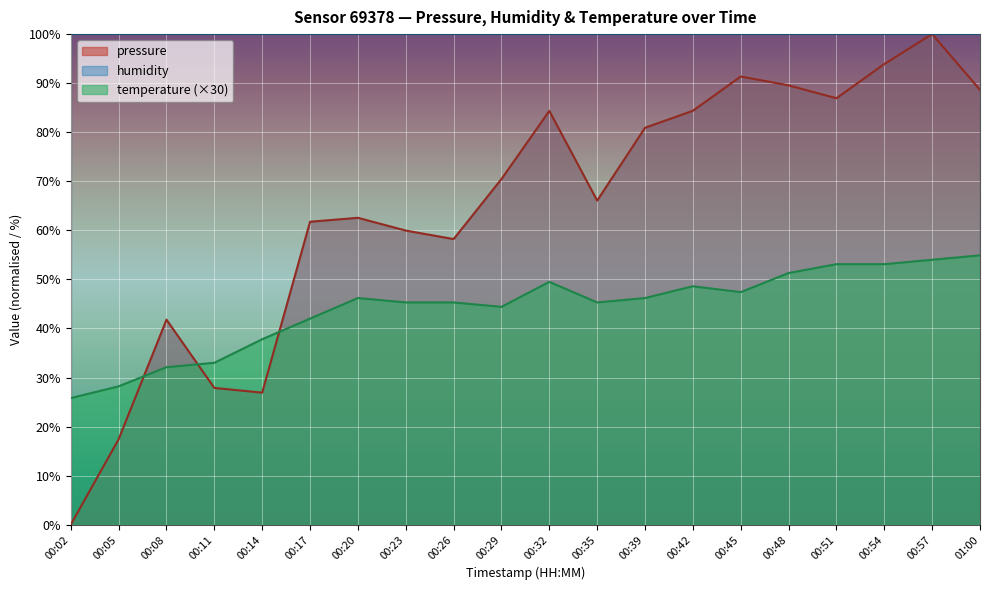

What is the difference between the maximum and minimum values in the temperature series?

29.1